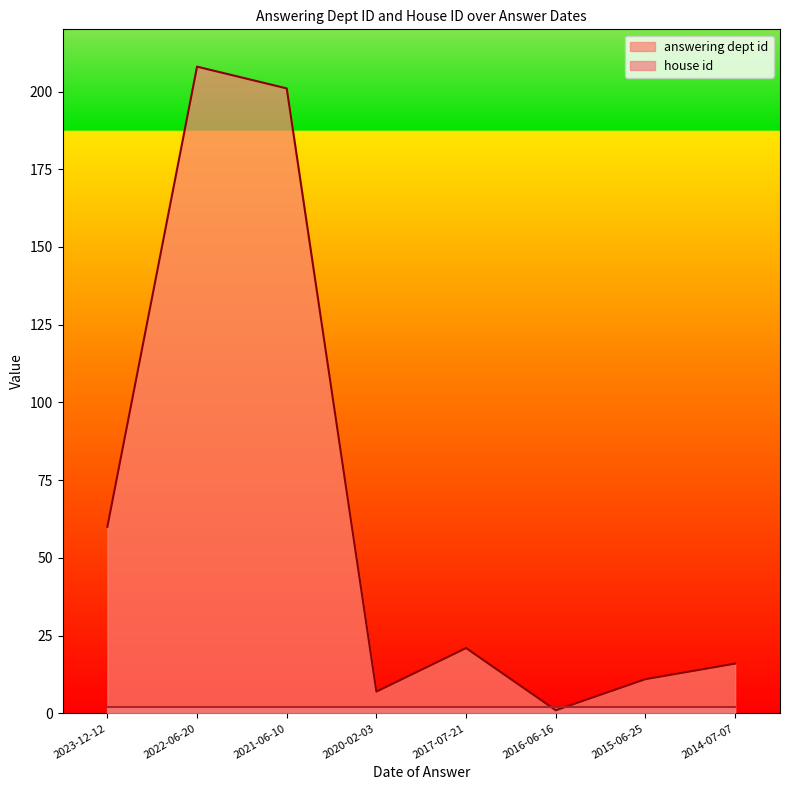

The value at 2015-06-25 is 11. True or false?

True